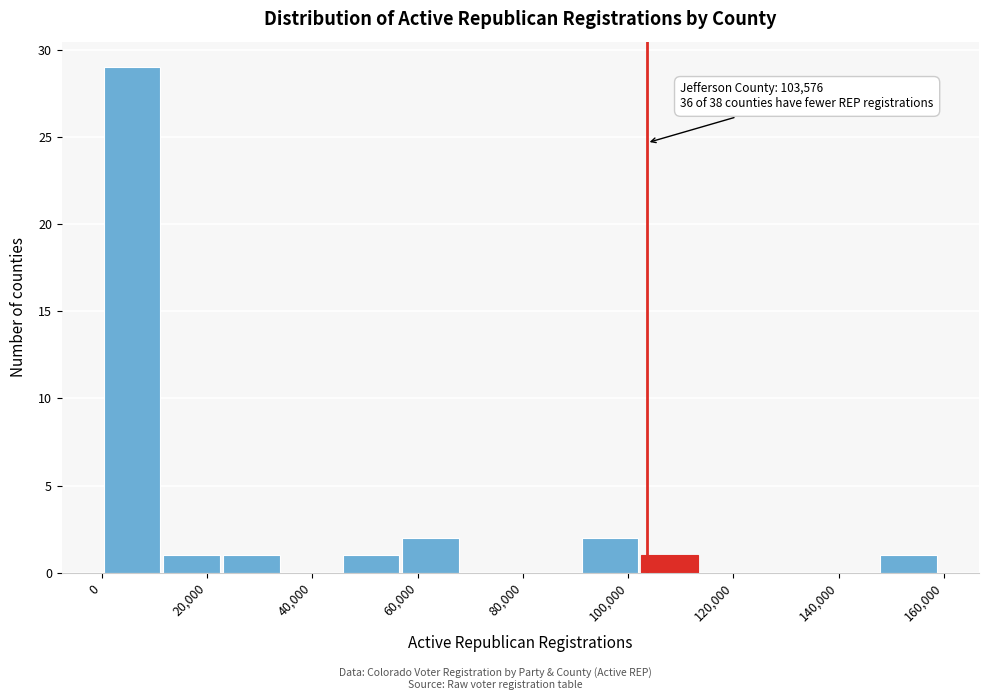

Over which range of the x-axis is the bar tallest?

0 to 12000